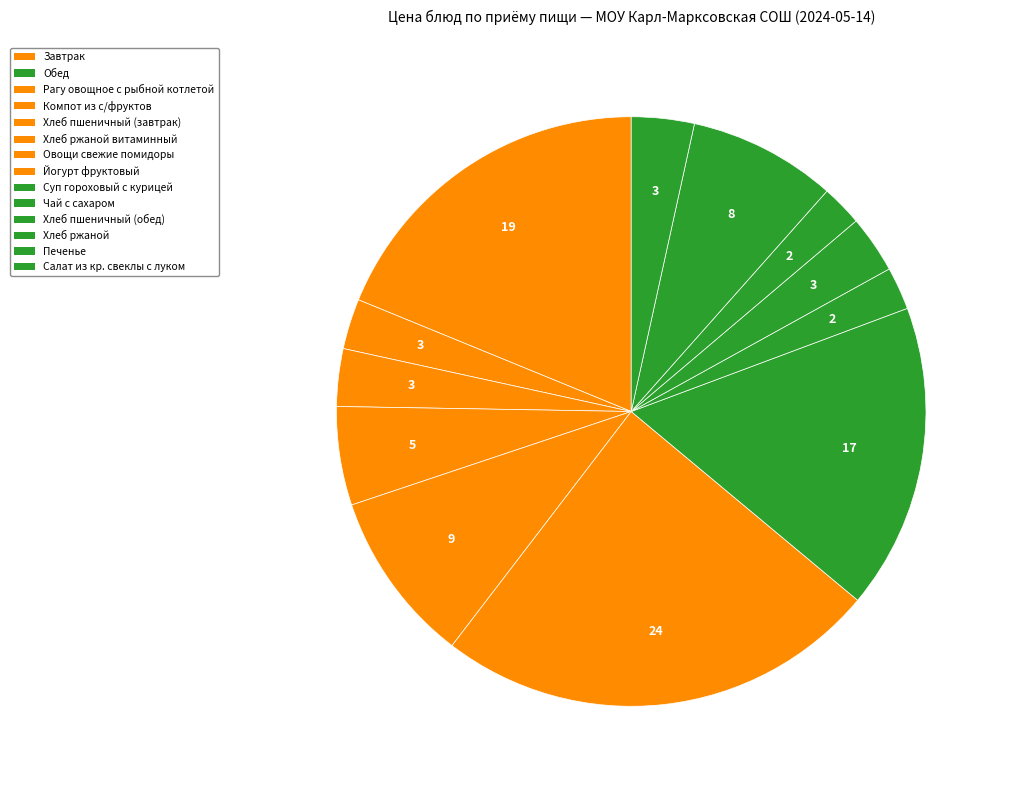

Count the number of slices in the pie.

12